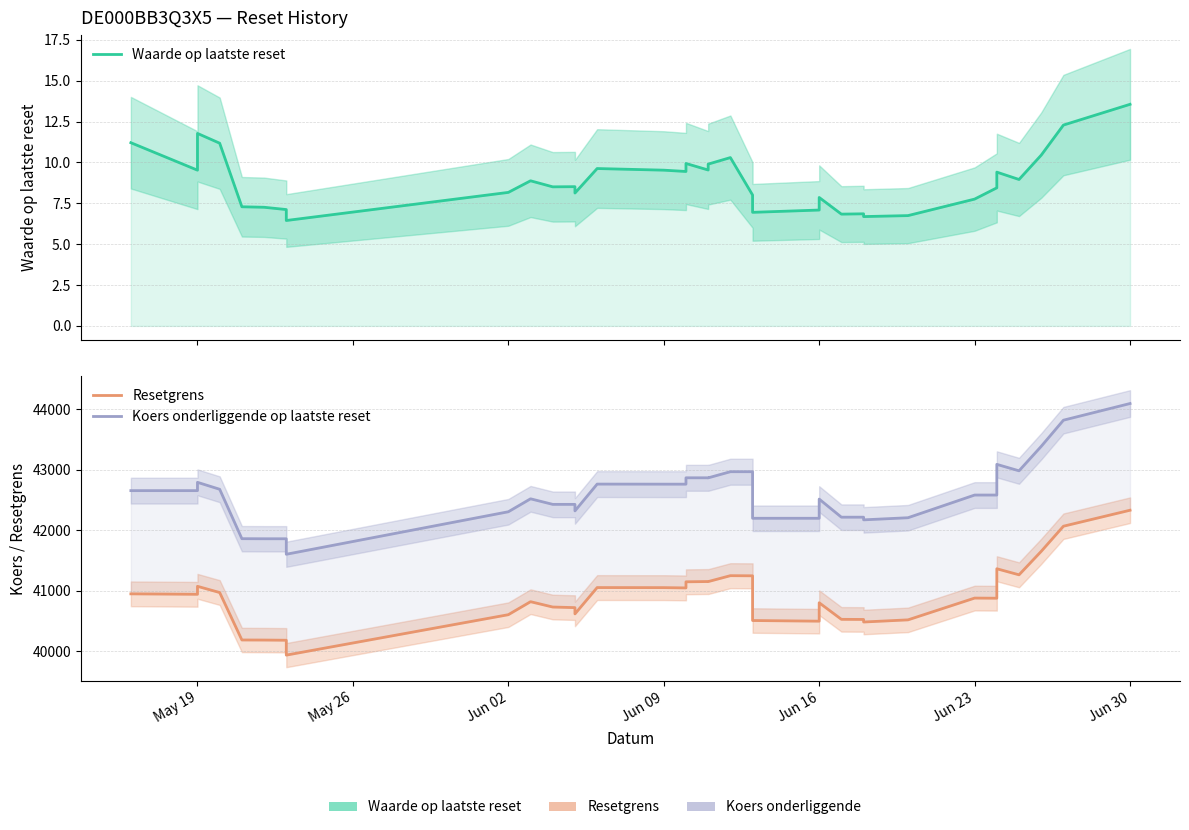

True or false: Resetgrens has a value of 13917.7 at 19.

False